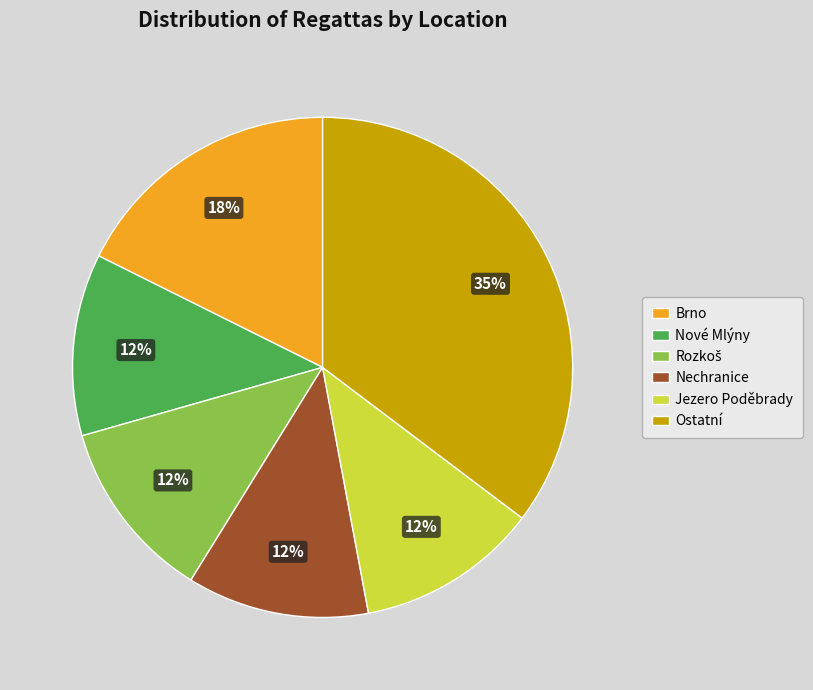

To the nearest percent, what portion does Brno represent?

18%